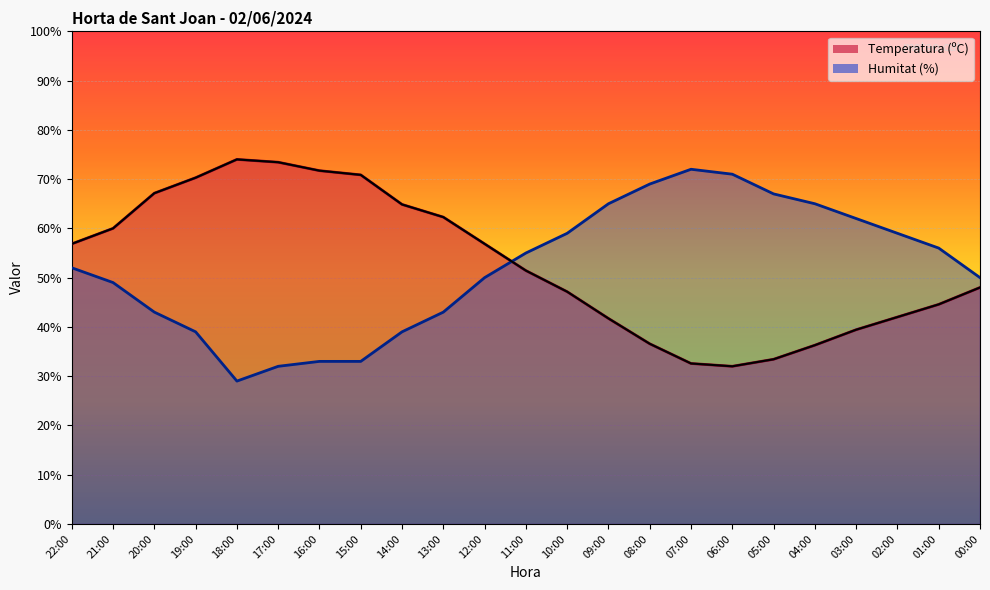

Between which two adjacent categories do Humitat (%) line and Temperatura (ºC) line first intersect?

12:00 and 11:00